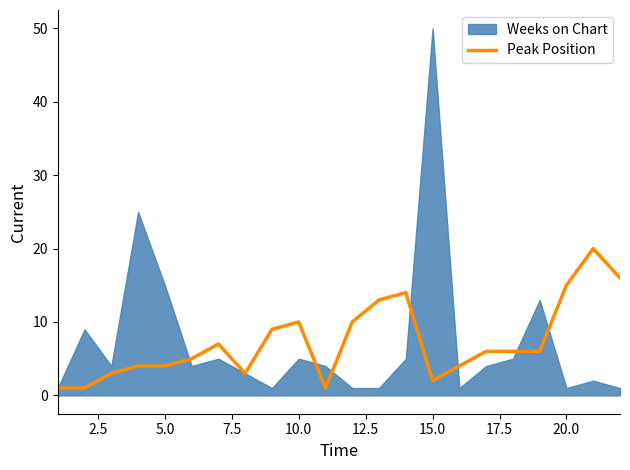

What is the maximum value for Peak Position?

20